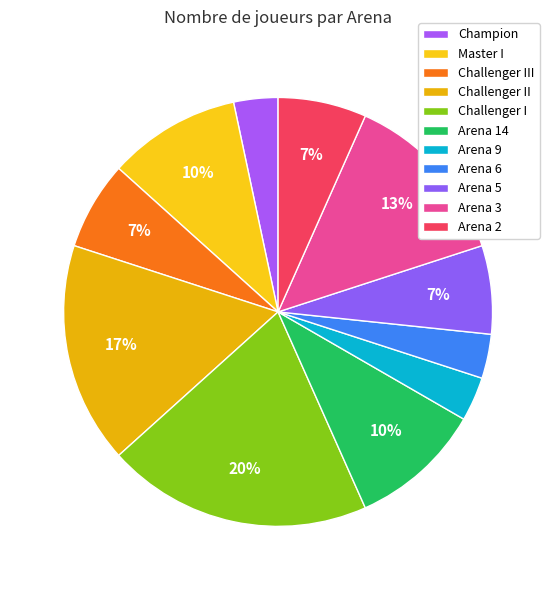

Count the number of slices in the pie.

11